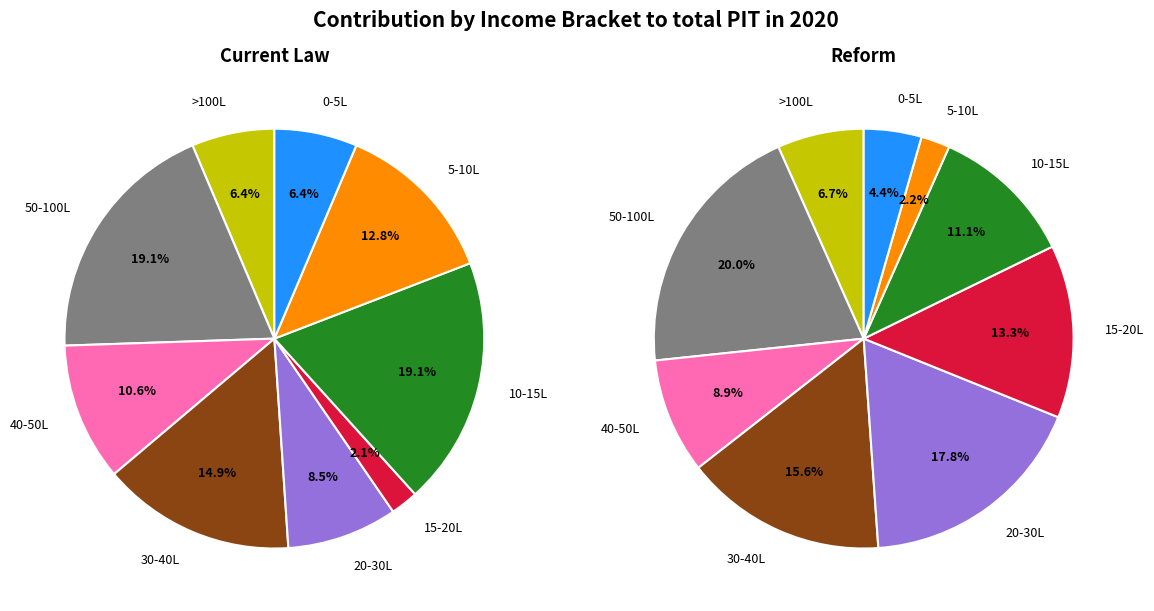

To the nearest percent, what is the difference between the 7 and 8 slice percentages?

2%